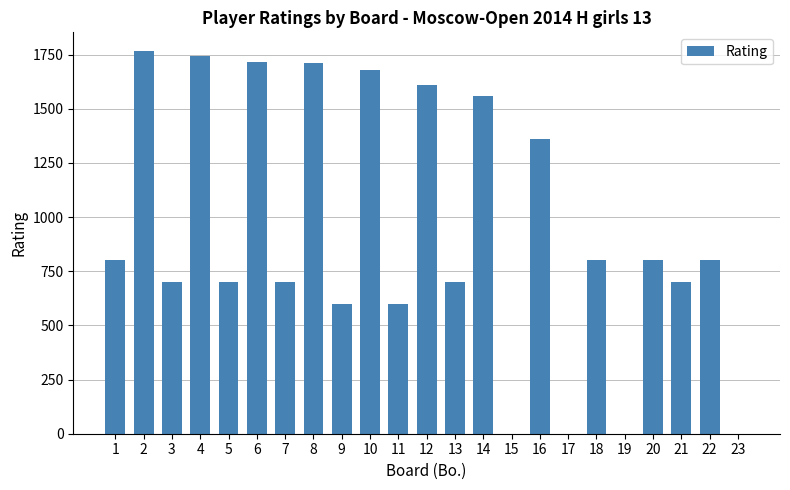

Read the value at 10, to the nearest 50.

1700